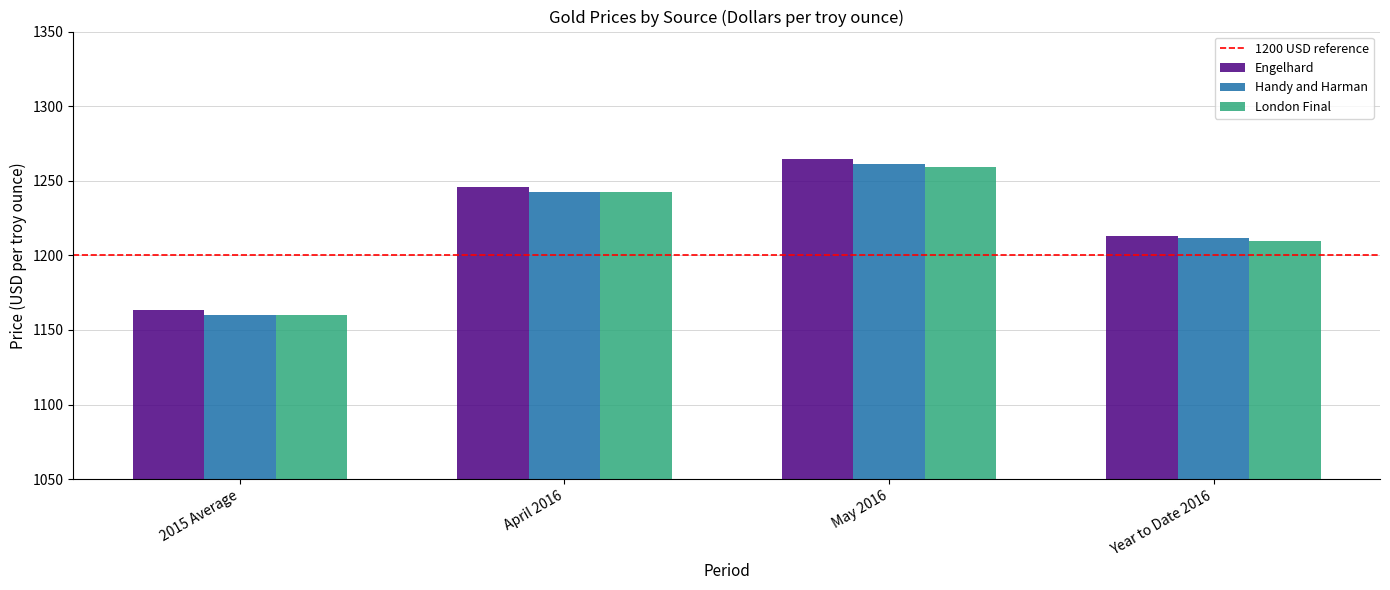

At which category does the chart reach its peak across all series?

May 2016